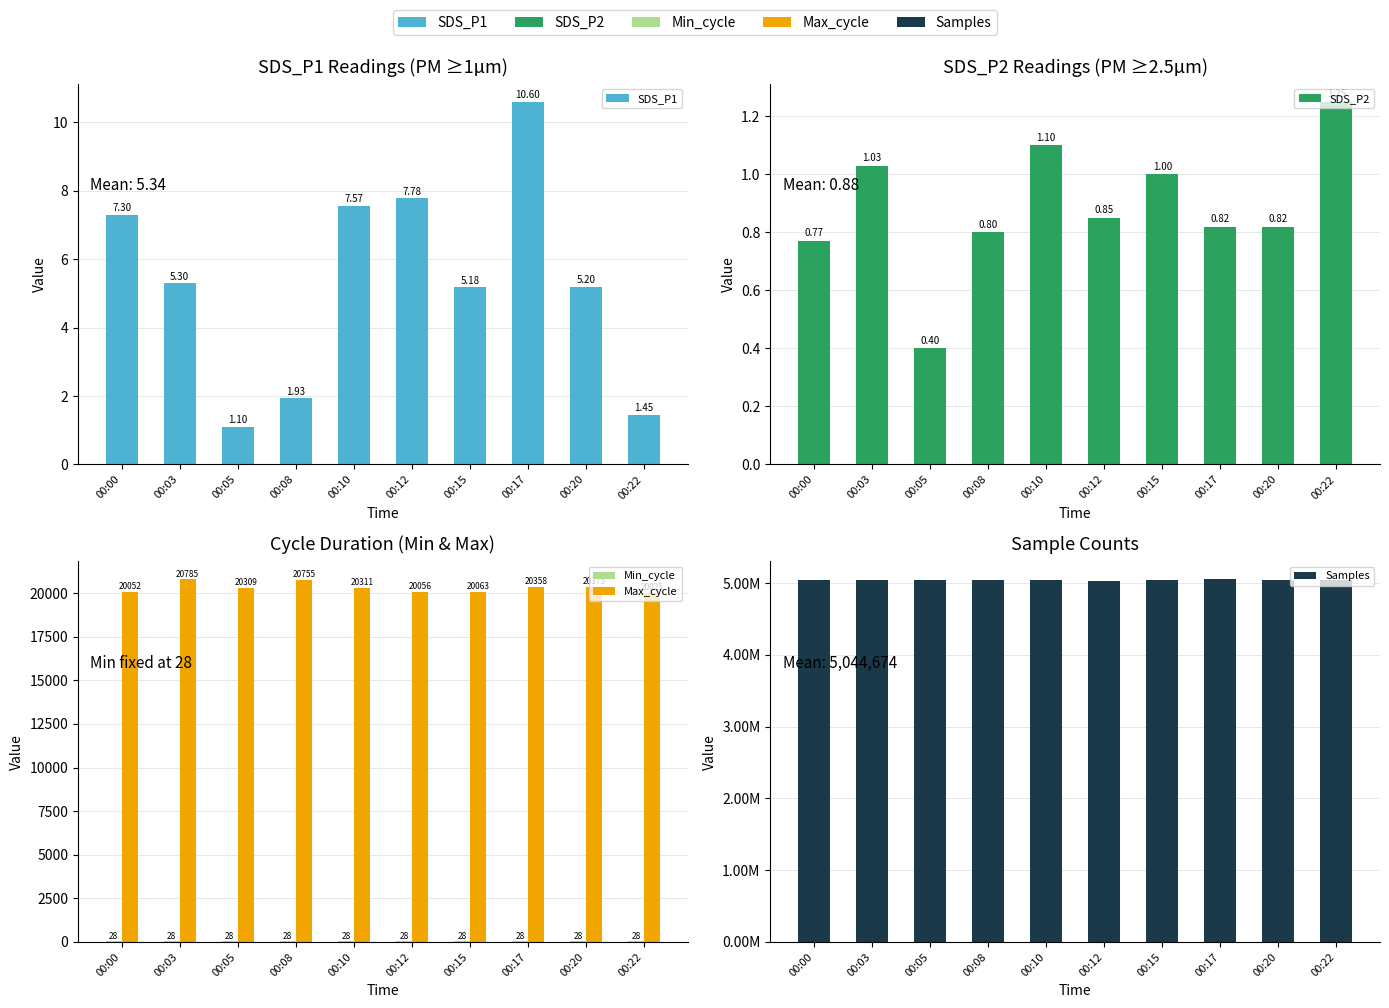

Rank the categories by SDS_P2 value from lowest to highest.

00:05, 00:00, 00:08, 00:17, 00:20, 00:12, 00:15, 00:03, 00:10, 00:22